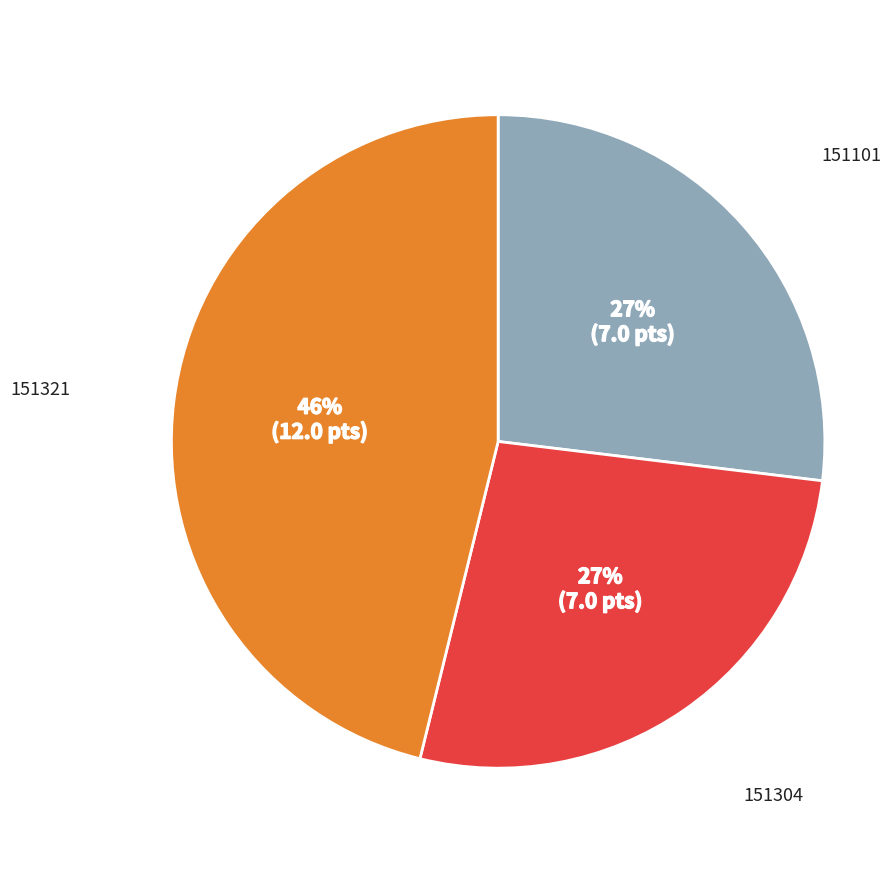

To the nearest percent, what is the difference between the largest and smallest slice percentages?

19%